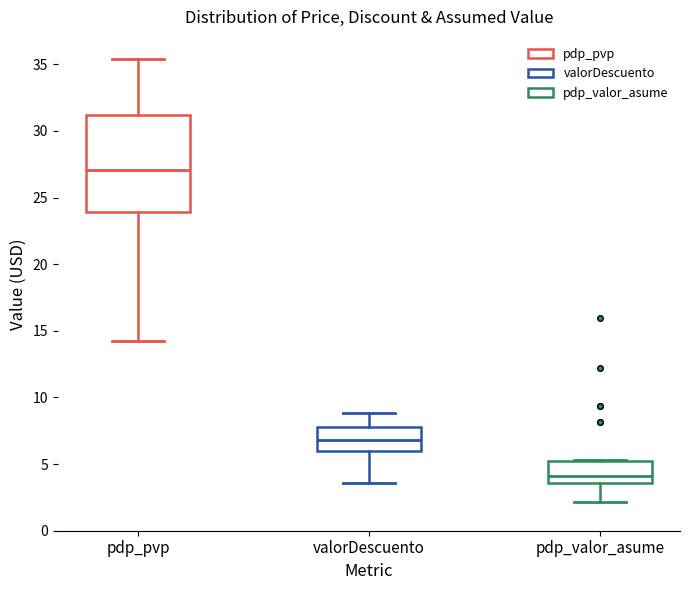

Comparing the boxes themselves (not the whiskers), which one is the tallest?

pdp_pvp